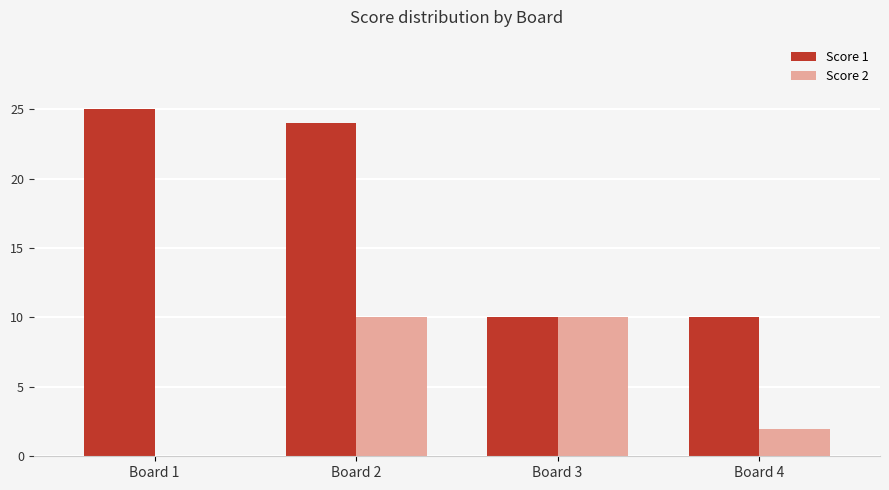

Is the value of Score 1 at Board 4 greater than the value of Score 2 at Board 4?

Yes